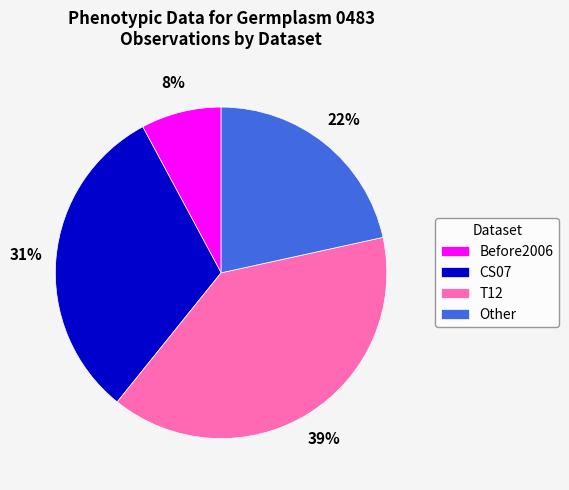

Is there a majority slice in this chart?

No